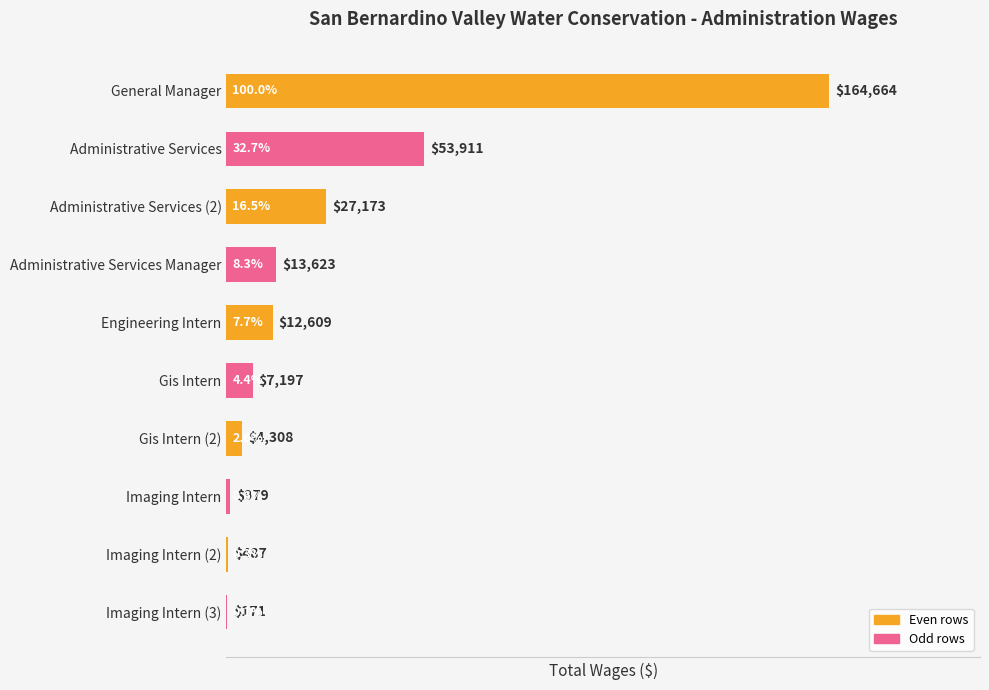

What is the maximum value shown in the chart?

164664